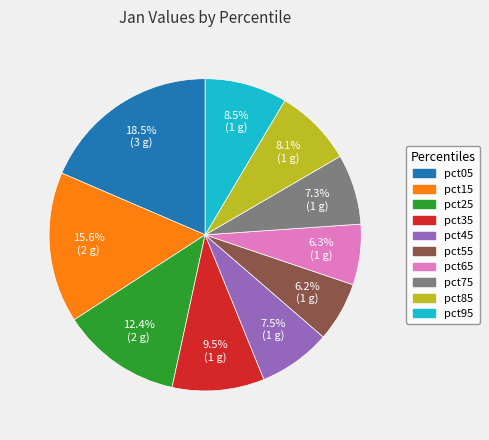

Is pct95 the majority of the pie?

No